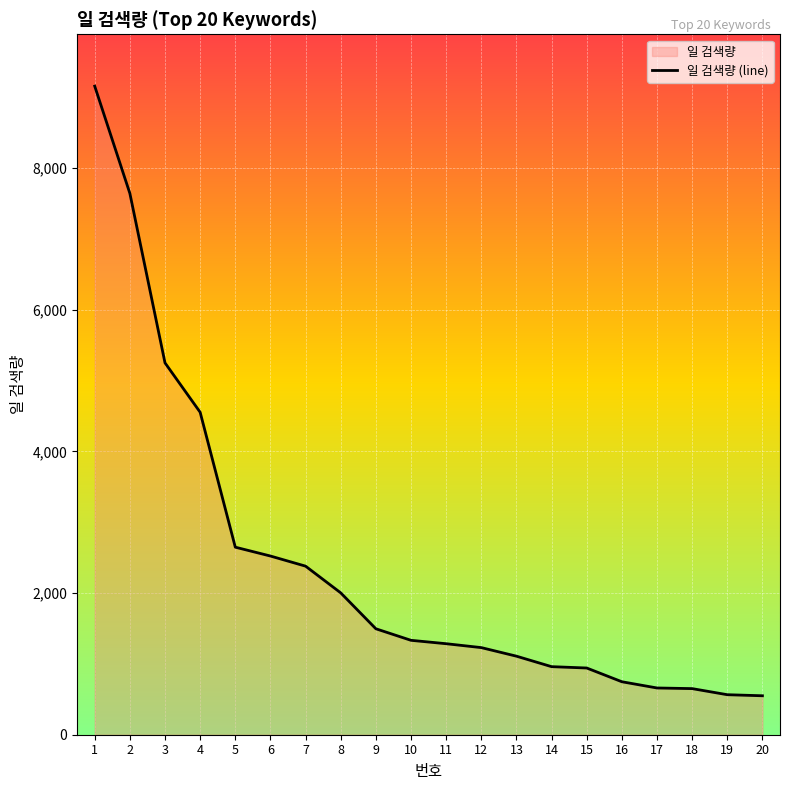

Does the chart display data point markers on the line(s)?

No